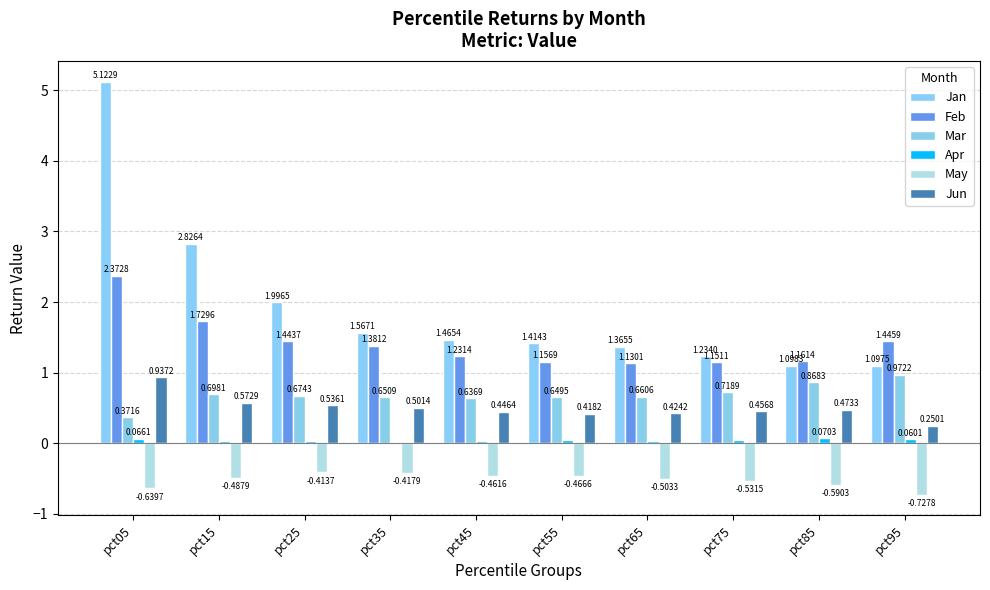

How many categories are shown in the chart?

10